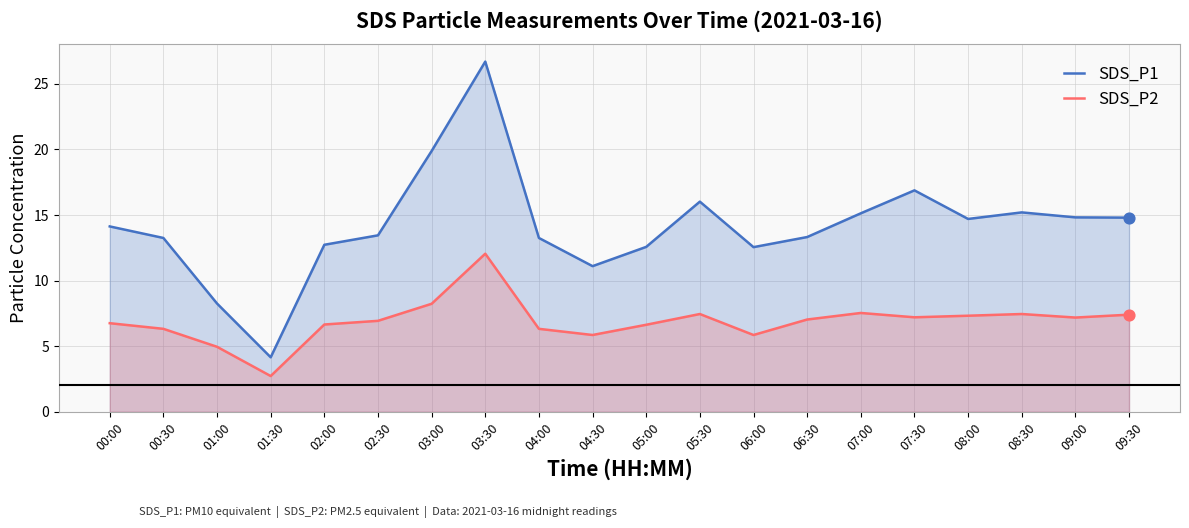

What is the total value across all series at 02:00?

19.4